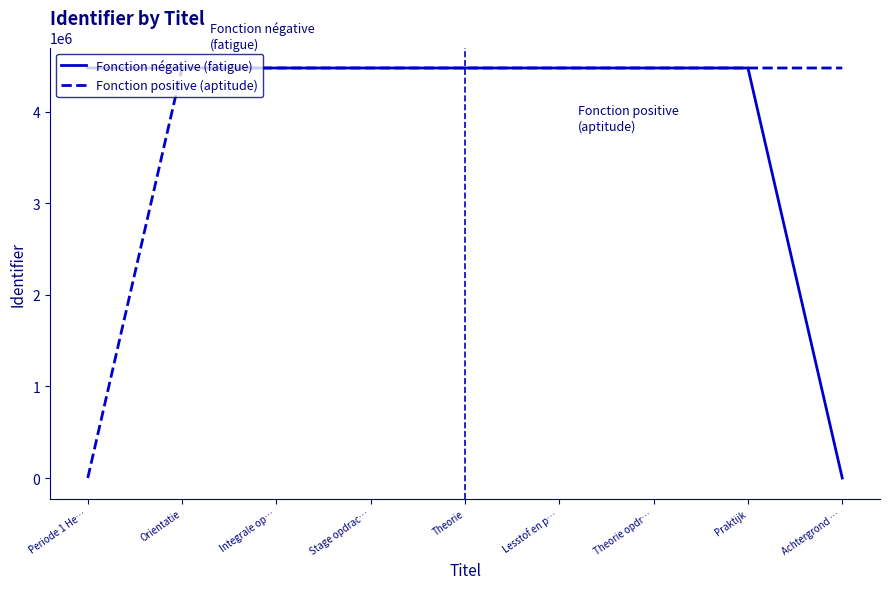

What is the spread (max minus min) of values at Praktijk?

30